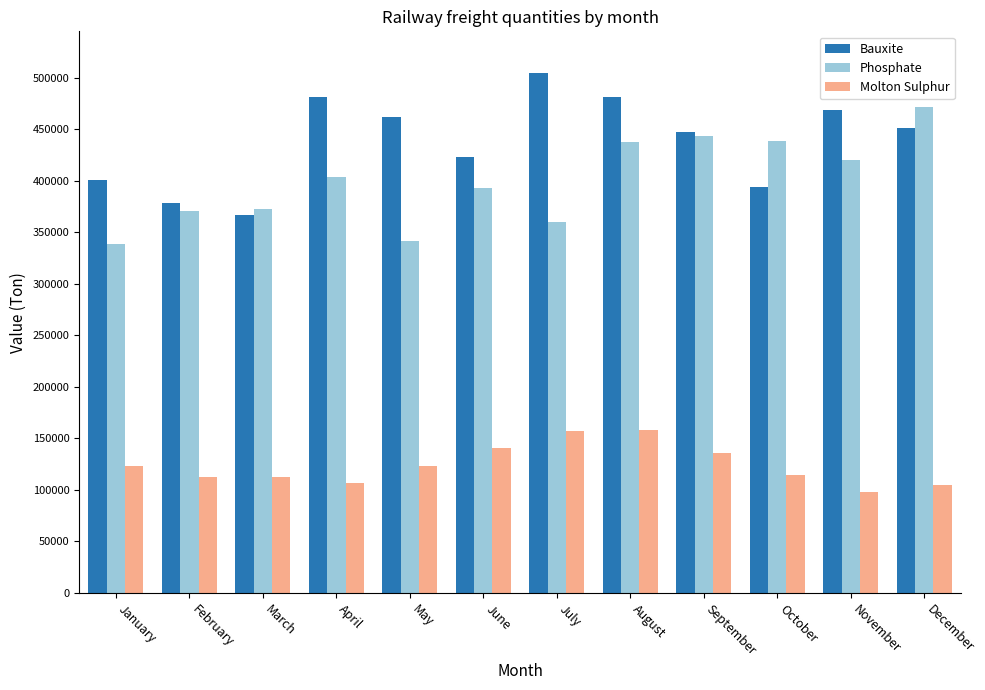

The Molton Sulphur series shows 112266 at March. True or false?

True